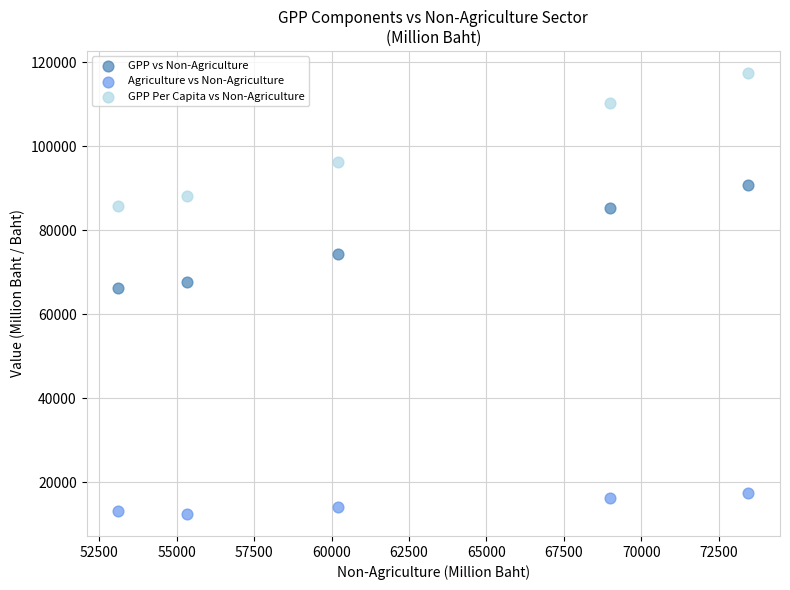

What are all the series names shown in the legend?

GPP vs Non-Agriculture, Agriculture vs Non-Agriculture, GPP Per Capita vs Non-Agriculture